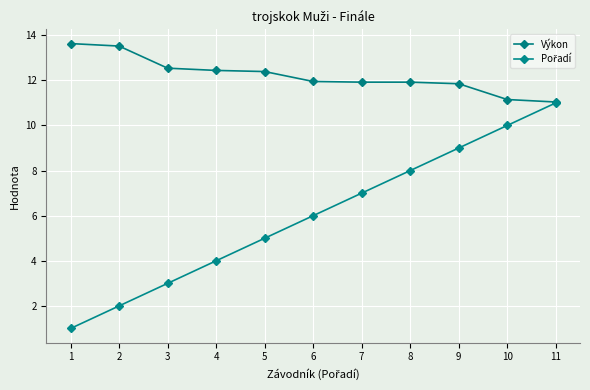

How many lines are shown in the chart?

2